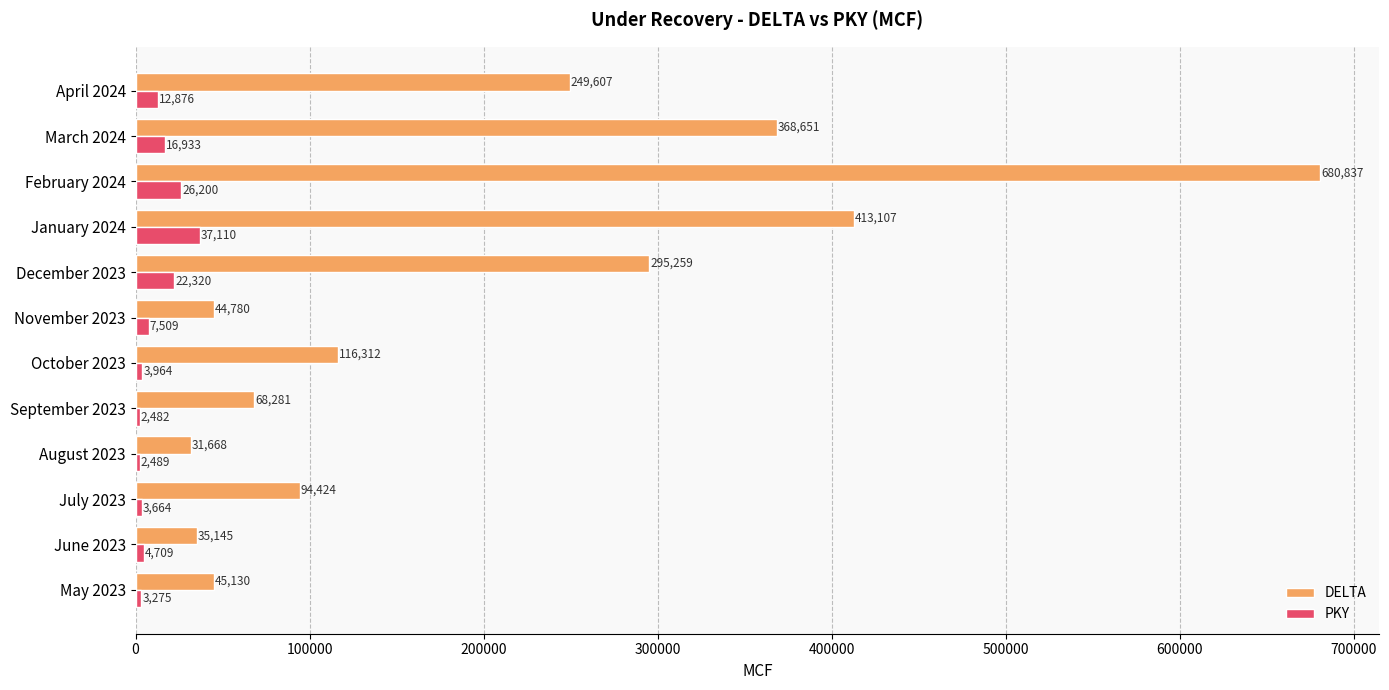

Which series has the widest spread of values?

DELTA